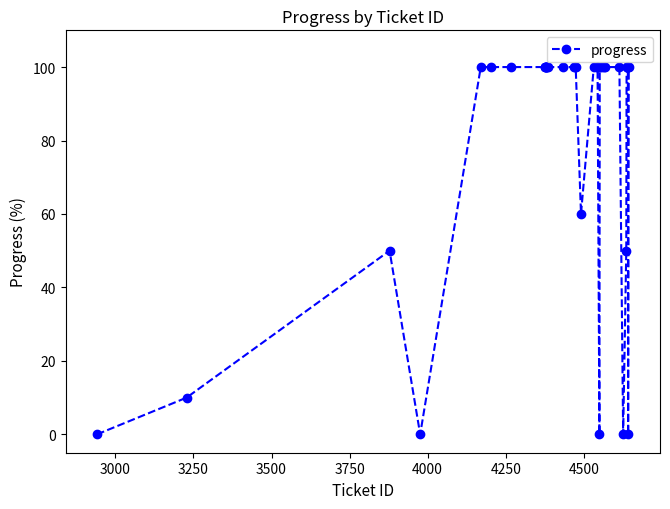

What is the value of the 21st point from the left?

100